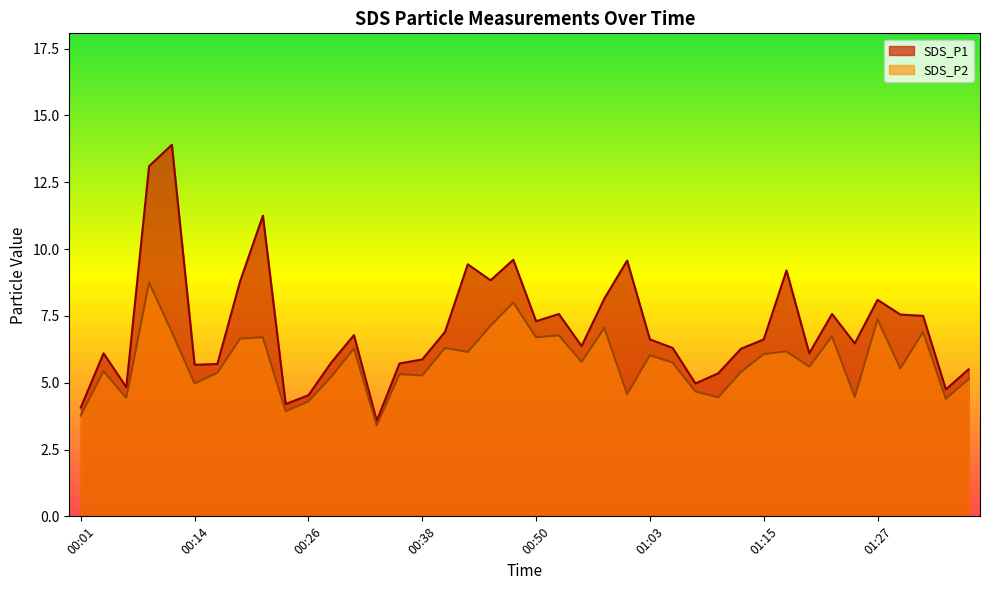

How many lines are shown in the chart?

2